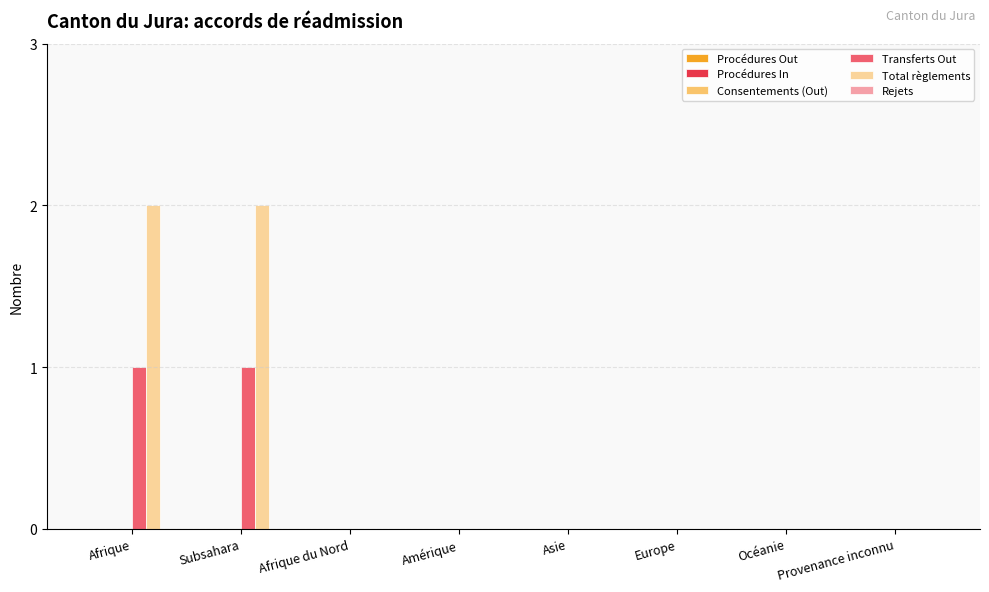

What is the sum of all Total règlements values?

4